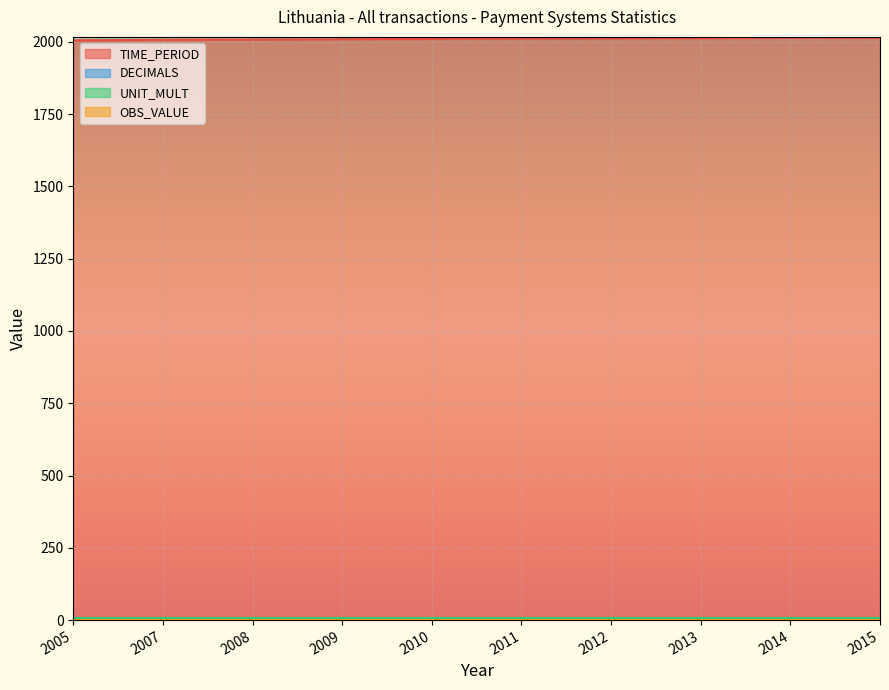

How many lines are shown in the chart?

4